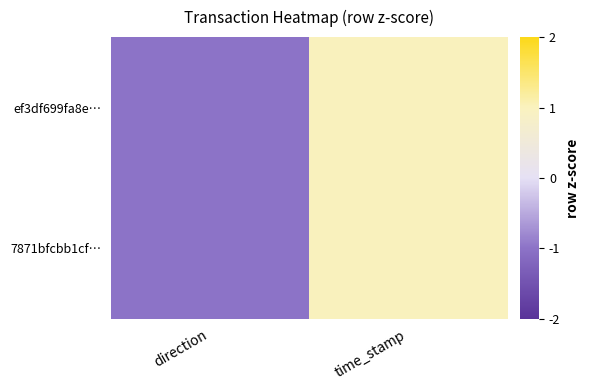

Reading left to right, extract all data points from this chart.

ef3df699fa8e…: direction=-1	time_stamp=1
7871bfcbb1cf…: direction=-1	time_stamp=1